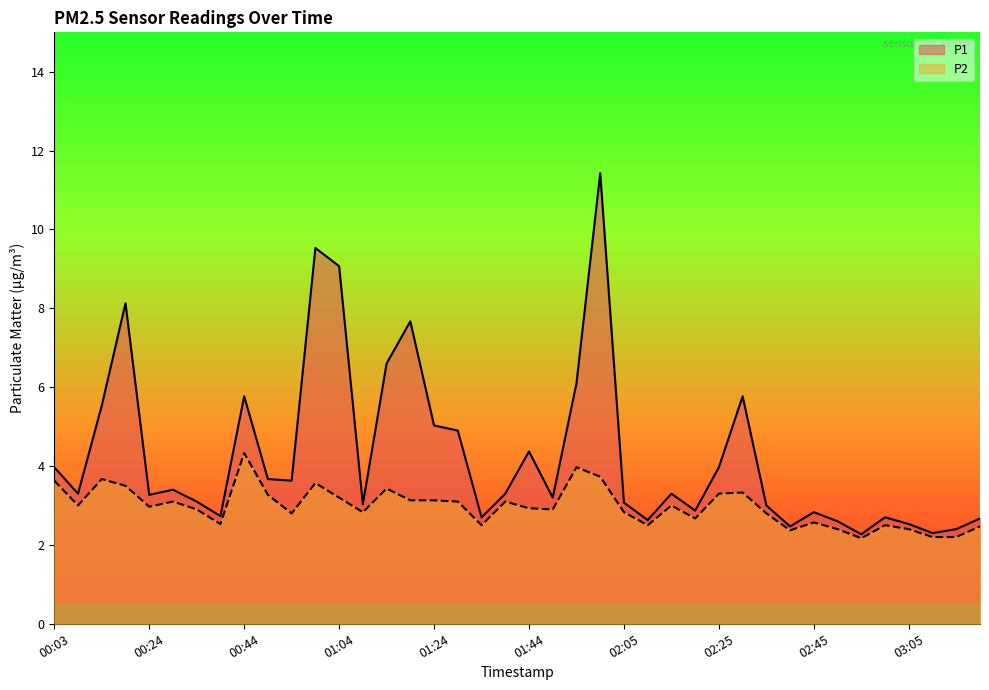

Reading left to right, extract all data points from this chart.

P1: 4.0	3.3	5.5	8.1	3.3	3.4	3.1	2.7	5.8	3.7	3.6	9.5	9.1	3.0	6.6	7.7	5.0	4.9	2.7	3.3	4.4	3.2	6.1	11.4	3.1	2.6	3.3	2.9	4.0	5.8	3.0	2.5	2.8	2.6	2.3	2.7	2.5	2.3	2.4	2.7
P2: 3.6	3.0	3.7	3.5	3.0	3.1	2.9	2.5	4.3	3.3	2.8	3.6	3.2	2.8	3.4	3.1	3.1	3.1	2.5	3.1	2.9	2.9	4.0	3.7	2.8	2.5	3.0	2.7	3.3	3.3	2.8	2.4	2.6	2.4	2.2	2.5	2.4	2.2	2.2	2.5